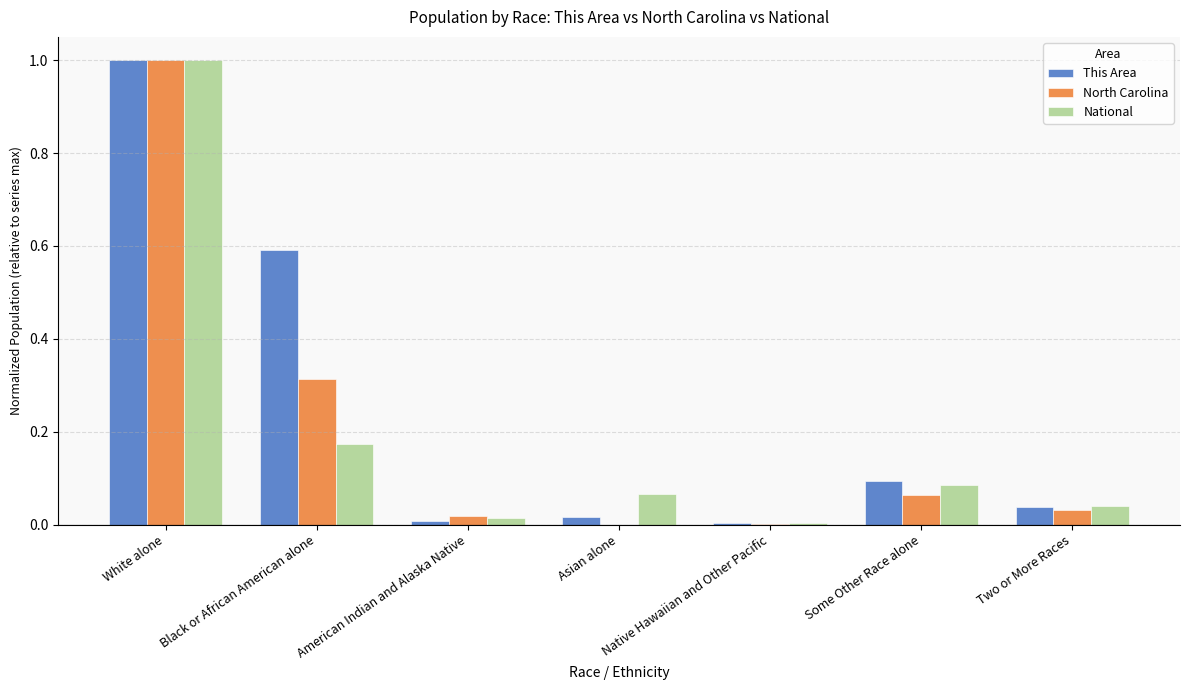

Which series changed the most between Black or African American alone and Two or More Races?

This Area